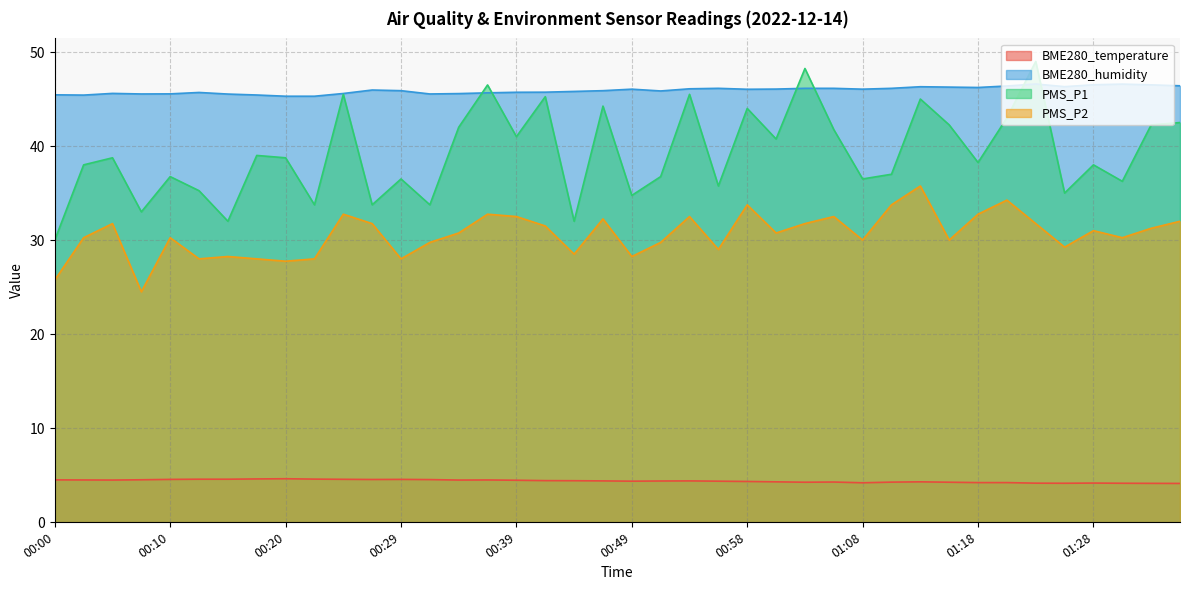

True or false: PMS_P2 and BME280_humidity intersect in this chart.

False